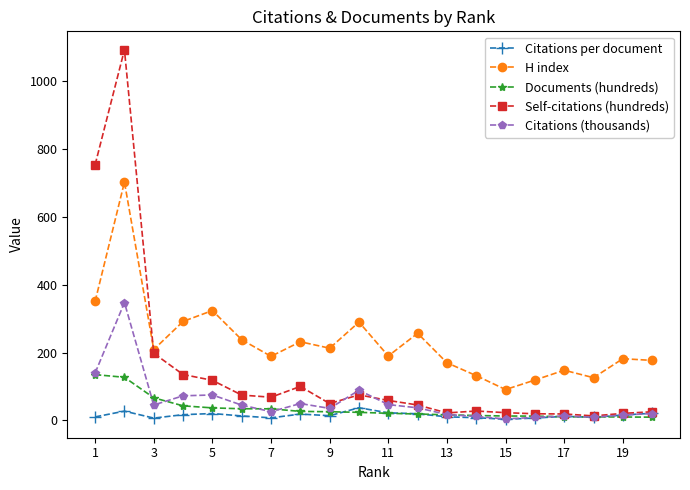

At how many categories does at least one series exceed 507?

2